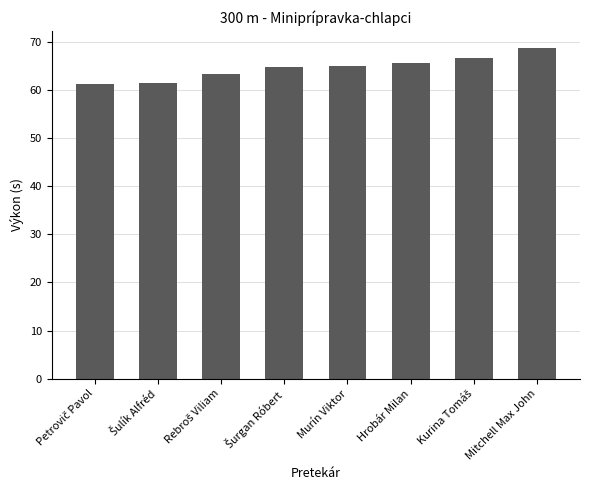

What is the difference between the maximum and minimum values?

7.5